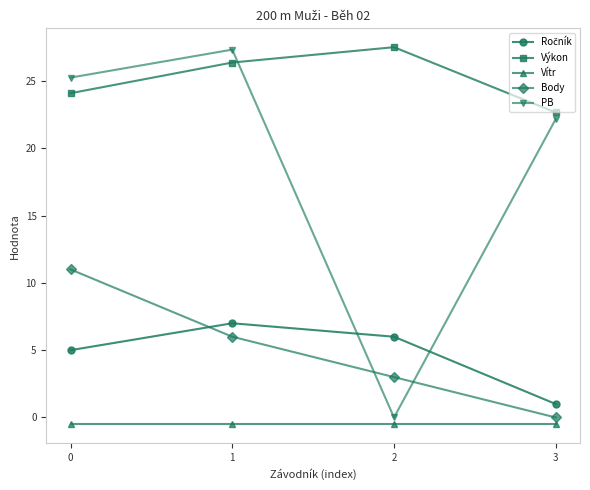

What is the value of the Výkon point at the 2nd from the left?

26.4